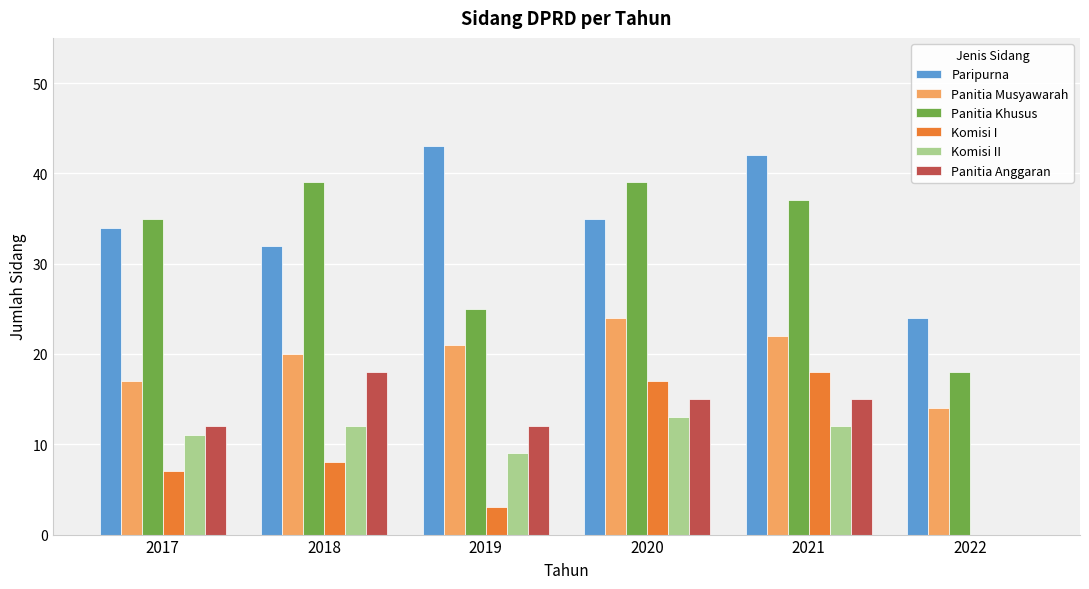

Reading right to left, extract all data points from this chart.

Paripurna: 2022=24	2021=42	2020=35	2019=43	2018=32	2017=34
Panitia Musyawarah: 2022=14	2021=22	2020=24	2019=21	2018=20	2017=17
Panitia Khusus: 2022=18	2021=37	2020=39	2019=25	2018=39	2017=35
Komisi I: 2022=0	2021=18	2020=17	2019=3	2018=8	2017=7
Komisi II: 2022=0	2021=12	2020=13	2019=9	2018=12	2017=11
Panitia Anggaran: 2022=0	2021=15	2020=15	2019=12	2018=18	2017=12